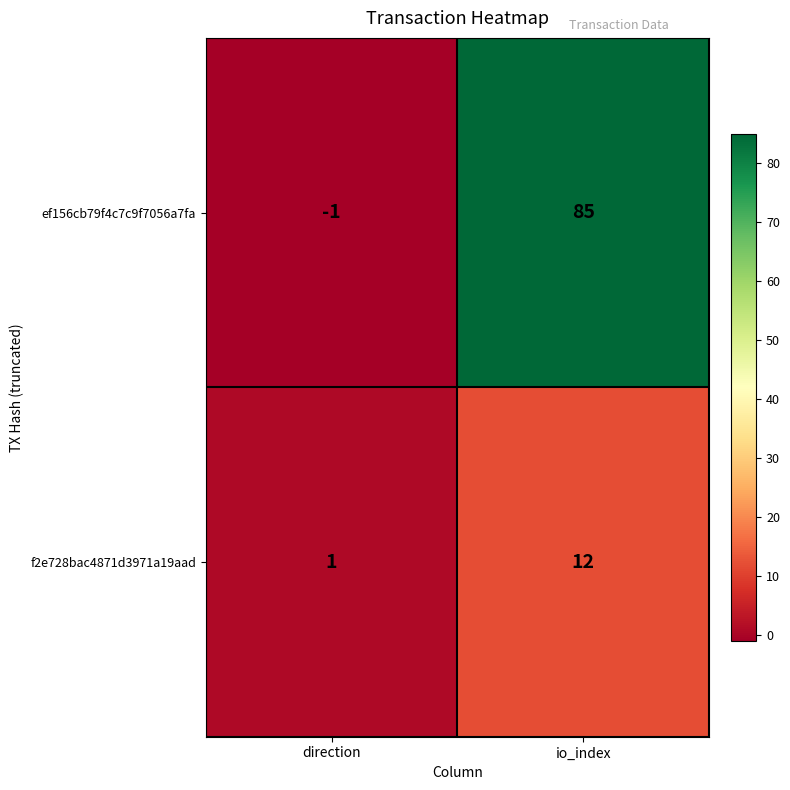

Reading left to right, extract all data points from this chart.

ef156cb79f4c7c9f7056a7fa: -1	85
f2e728bac4871d3971a19aad: 1	12